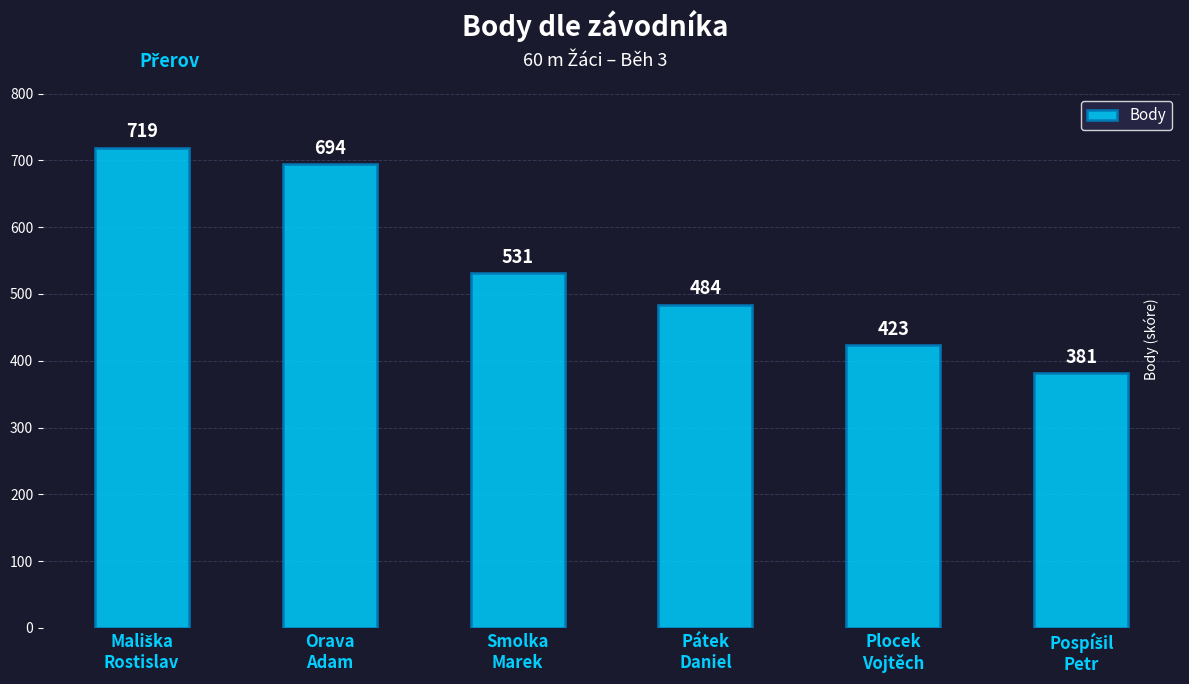

How many data points are less than 531?

3